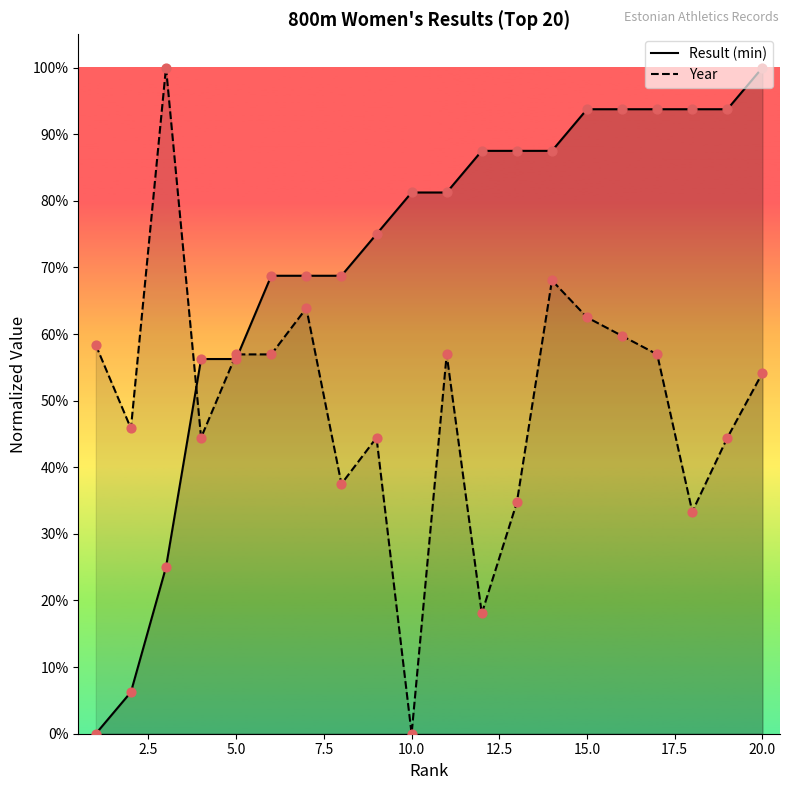

Which series reaches the maximum Y coordinate?

Result (min)